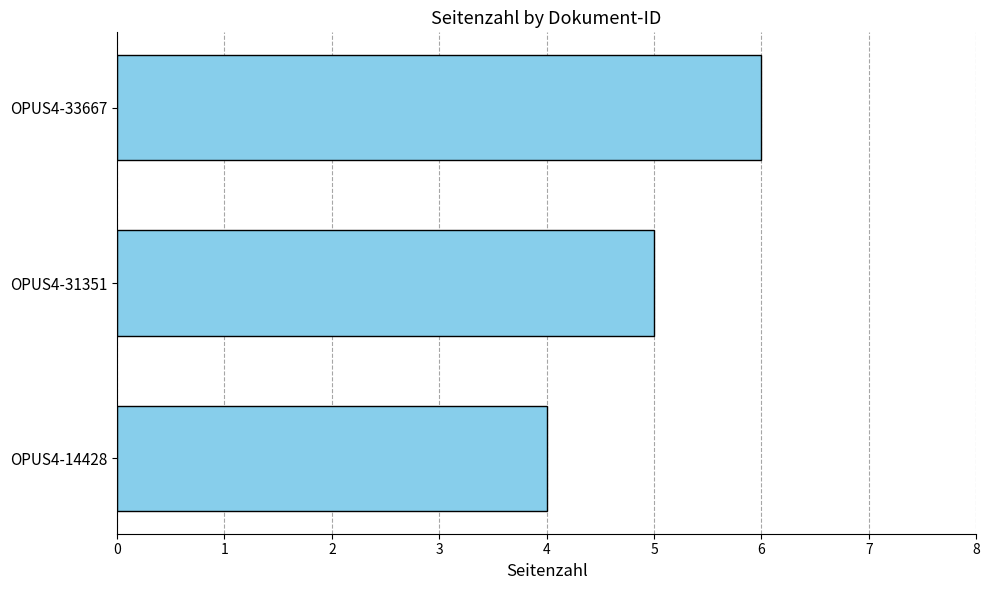

What is the smallest value displayed?

4